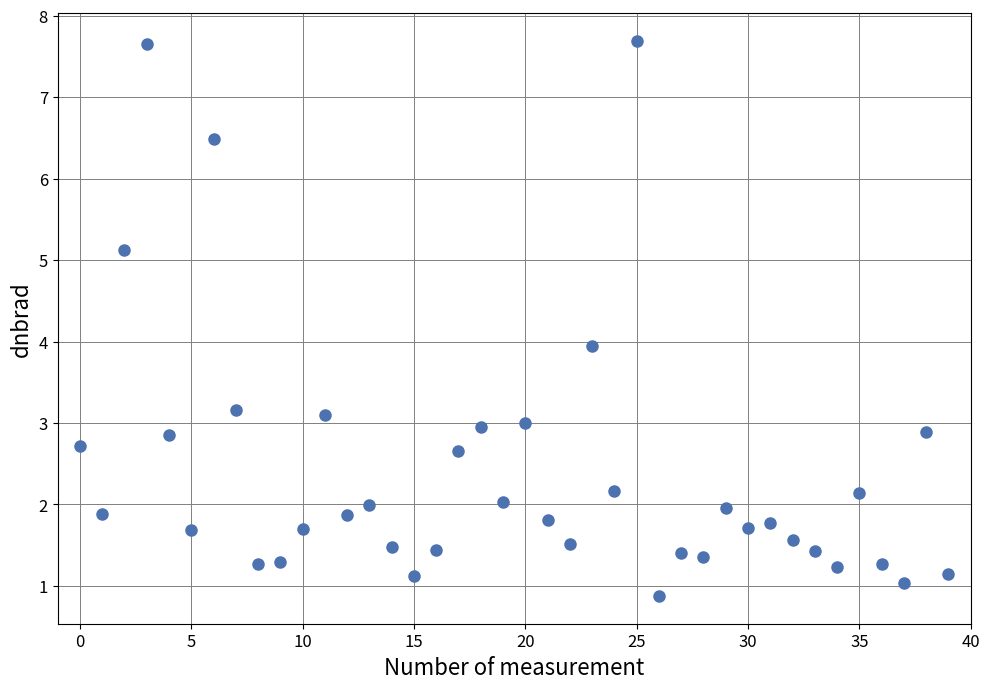

What is the range of Y values (max minus min)?

6.8